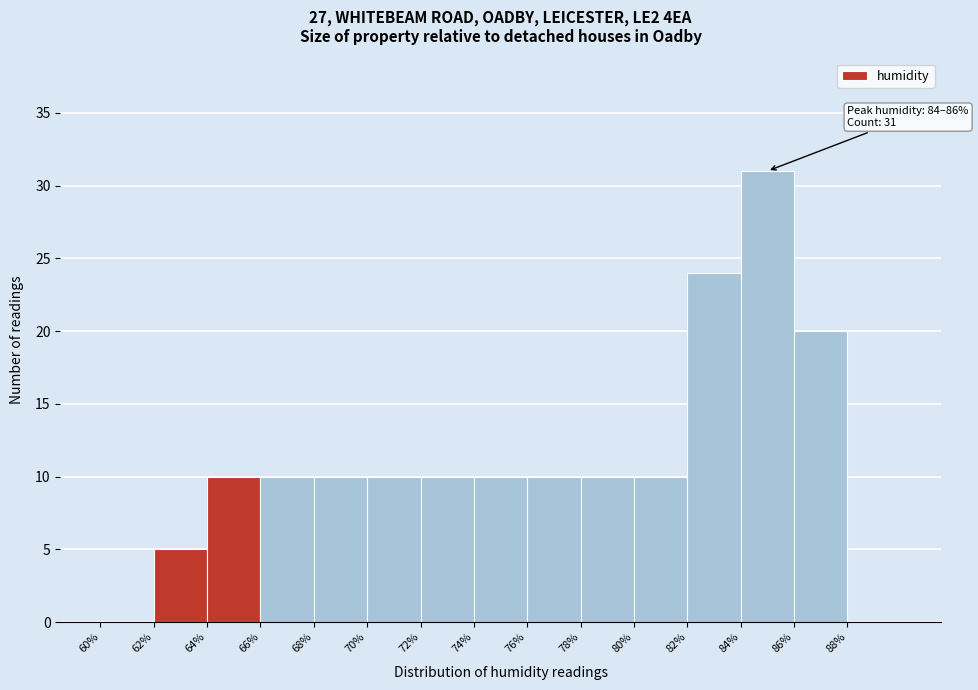

Over which range of the x-axis is the bar tallest?

84 to 86